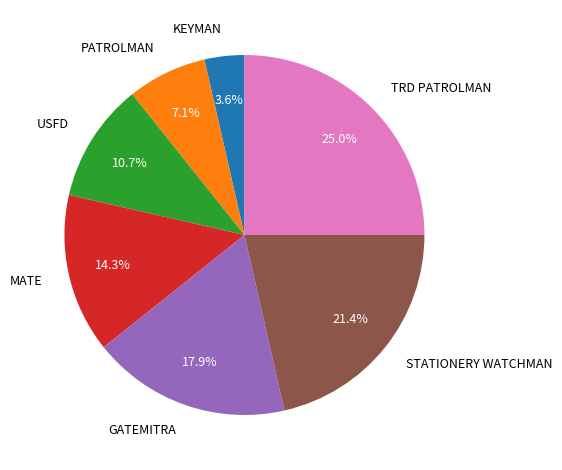

To the nearest percent, what portion does TRD PATROLMAN represent?

25%